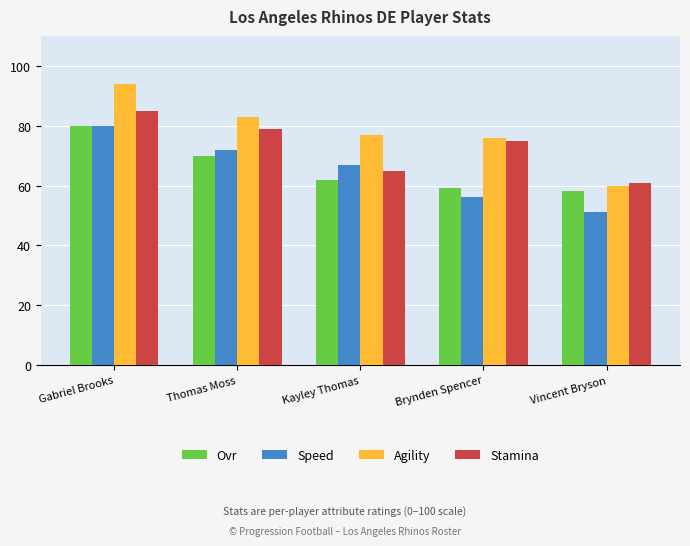

How many bars are there in each group?

4